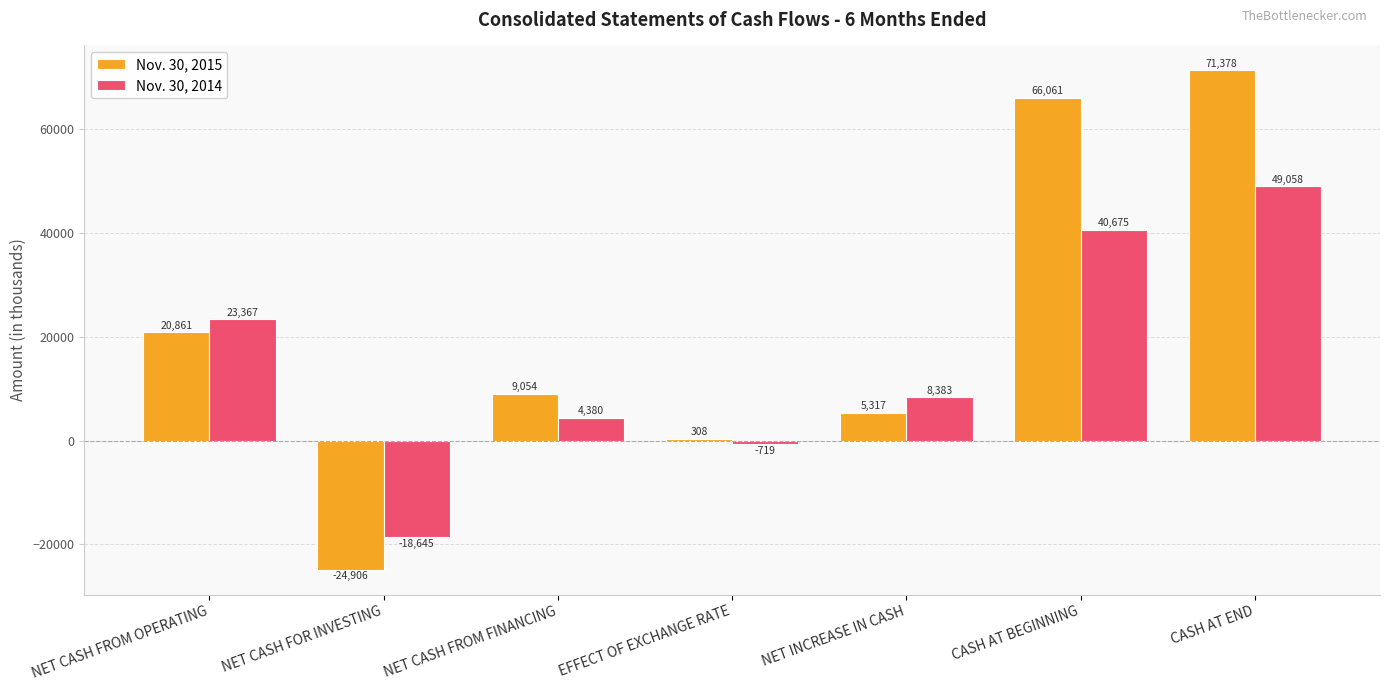

Count the number of data series in this chart.

2